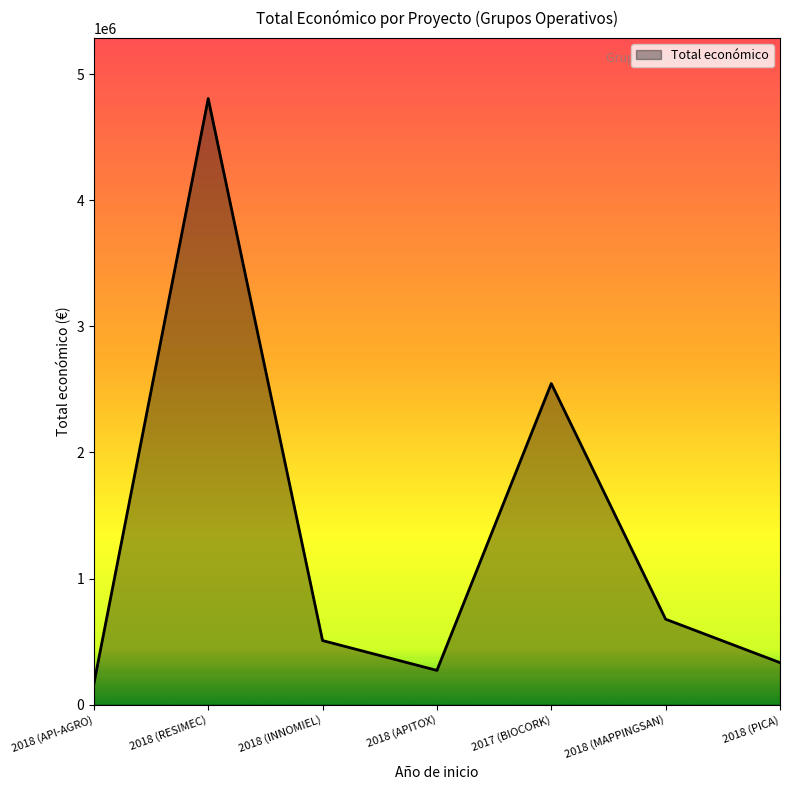

How many lines are shown in the chart?

1